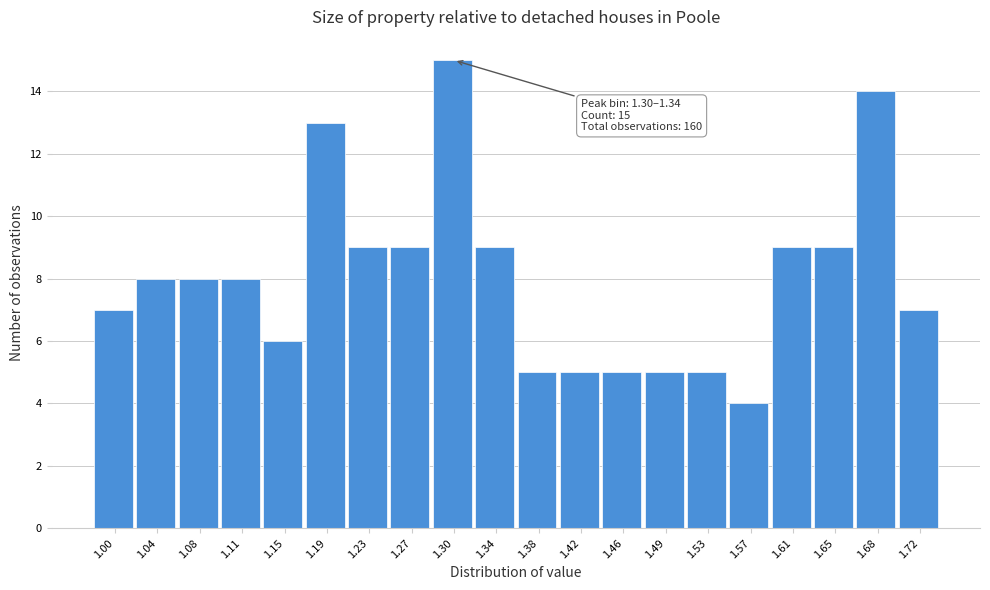

Reading left to right, list all the values displayed in this chart.

1.00=7	1.04=8	1.08=8	1.11=8	1.15=6	1.19=13	1.23=9	1.27=9	1.30=15	1.34=9	1.38=5	1.42=5	1.46=5	1.49=5	1.53=5	1.57=4	1.61=9	1.65=9	1.68=14	1.72=7